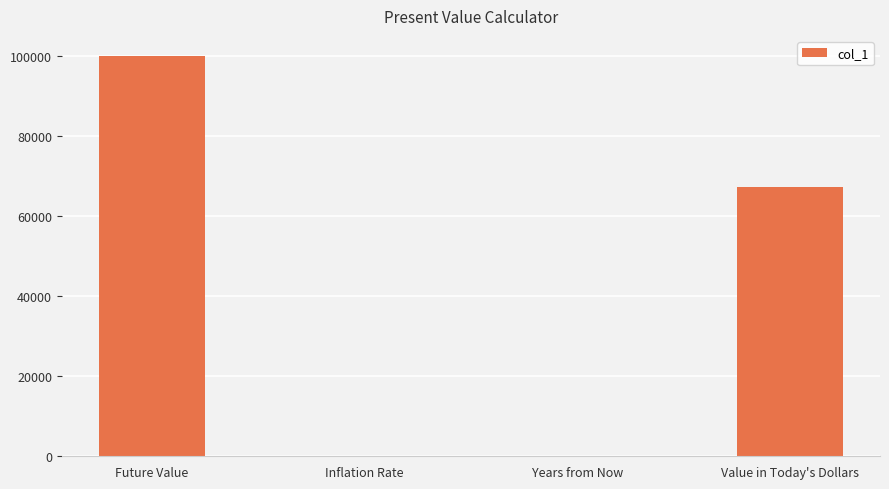

At which category does the chart reach its peak across all series?

Future Value